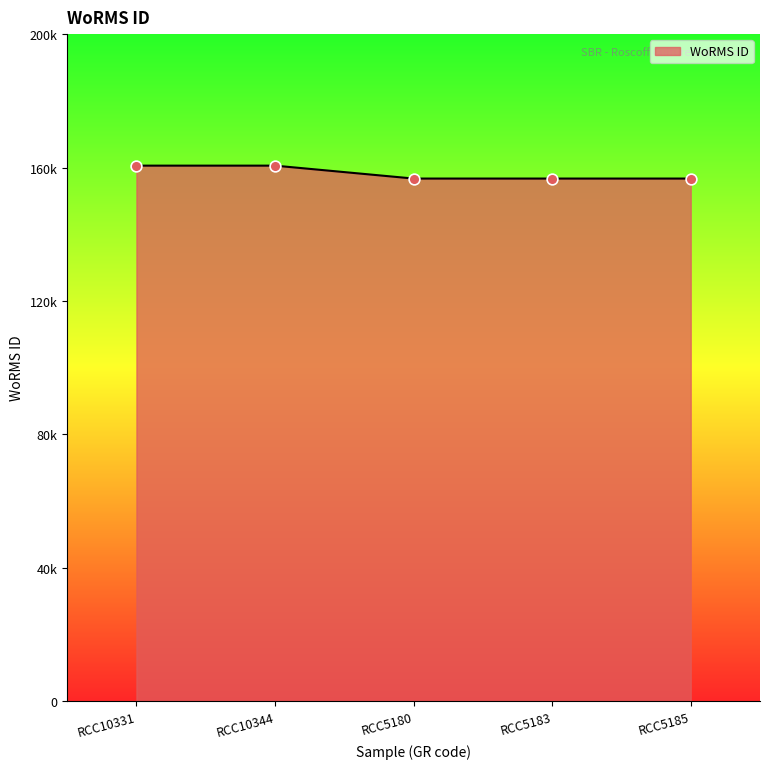

Is this an area chart (filled region under the line)?

Yes